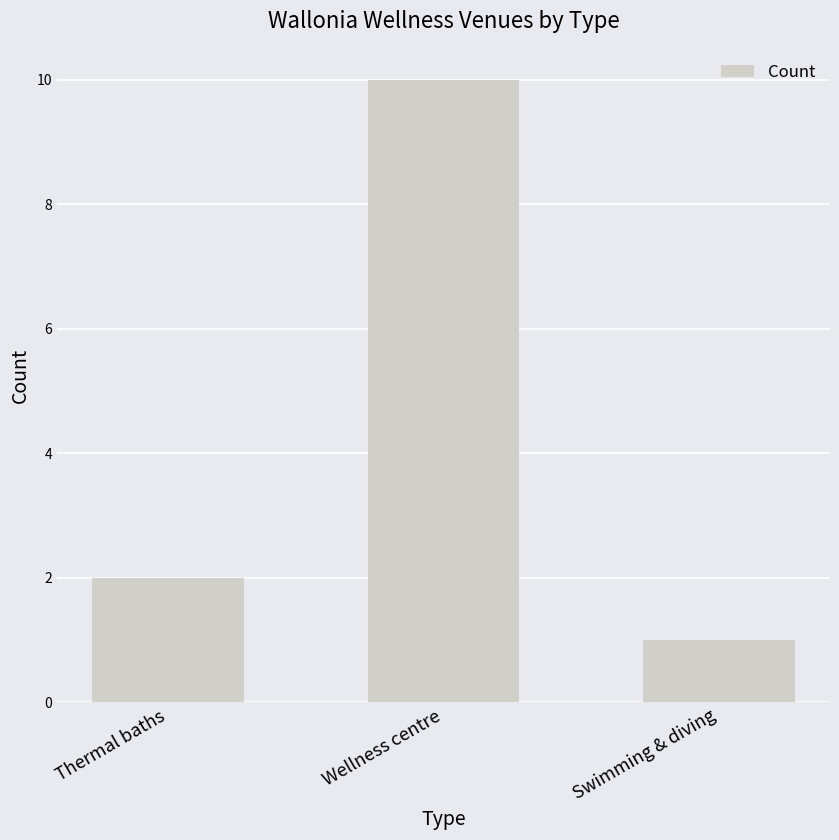

Are the bars grouped side by side (vs. stacked)?

No